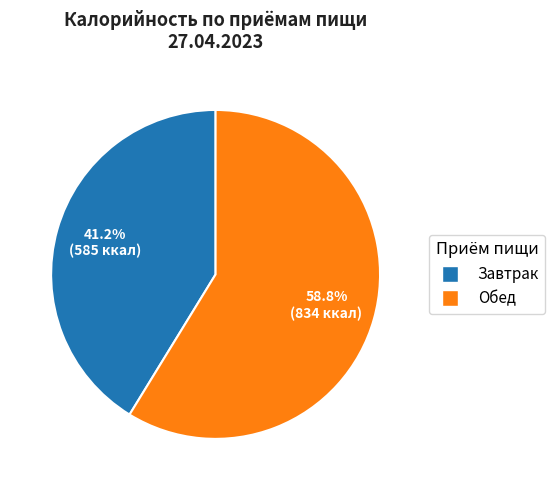

Does any single category account for the majority?

Yes